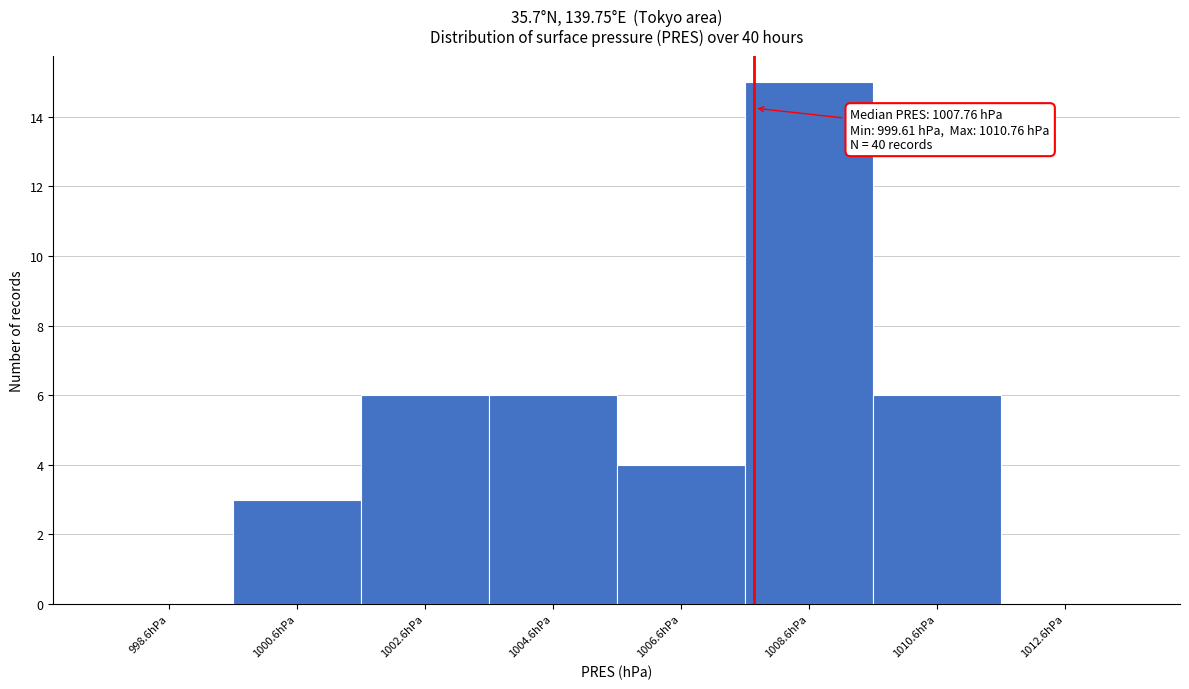

Over which range of the x-axis is the bar tallest?

1007.6 to 1009.6